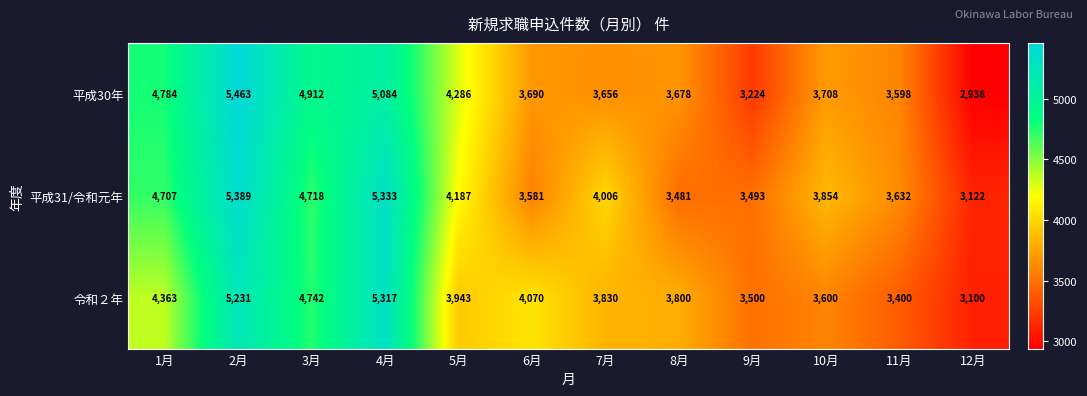

What is the sum of the 令和２年 values at 2月 and 8月?

9031